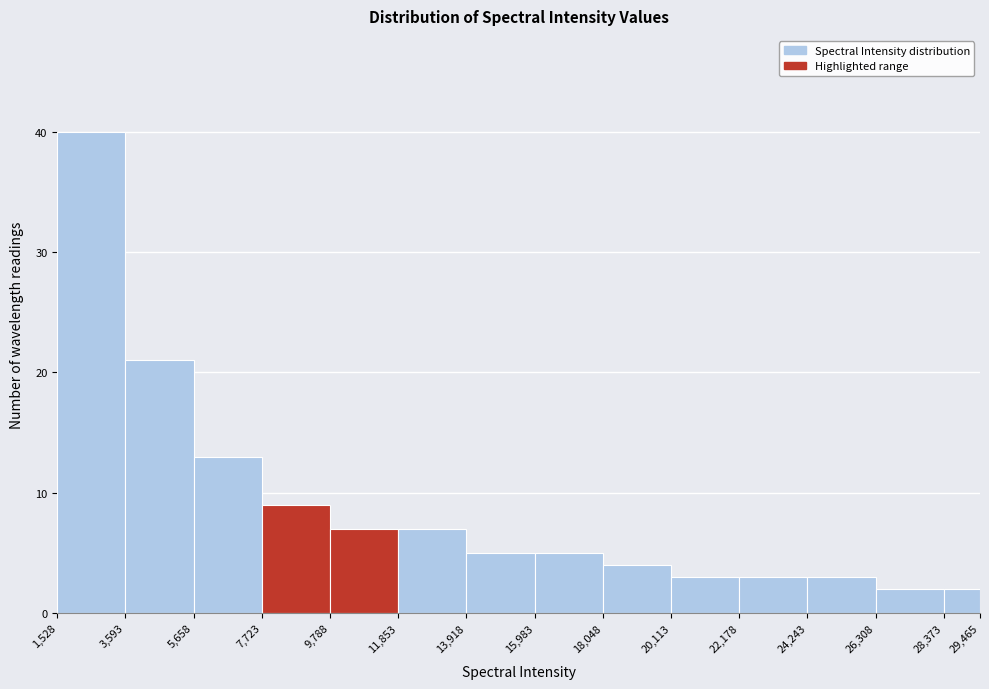

Reading left to right, transcribe this chart: for each bar, give the range it covers on the x-axis and its height. The values are not printed on the chart, so give them approximately, as read against the axis.

1,528 to 3,593: 40
3,593 to 5,658: 21
5,658 to 7,723: 13
7,723 to 9,788: 9
9,788 to 11,853: 7
11,853 to 13,918: 7
13,918 to 15,983: 5
15,983 to 18,048: 5
18,048 to 20,113: 4
20,113 to 22,178: 3
22,178 to 24,243: 3
24,243 to 26,308: 3
26,308 to 28,373: 2
28,373 to 29,465: 2